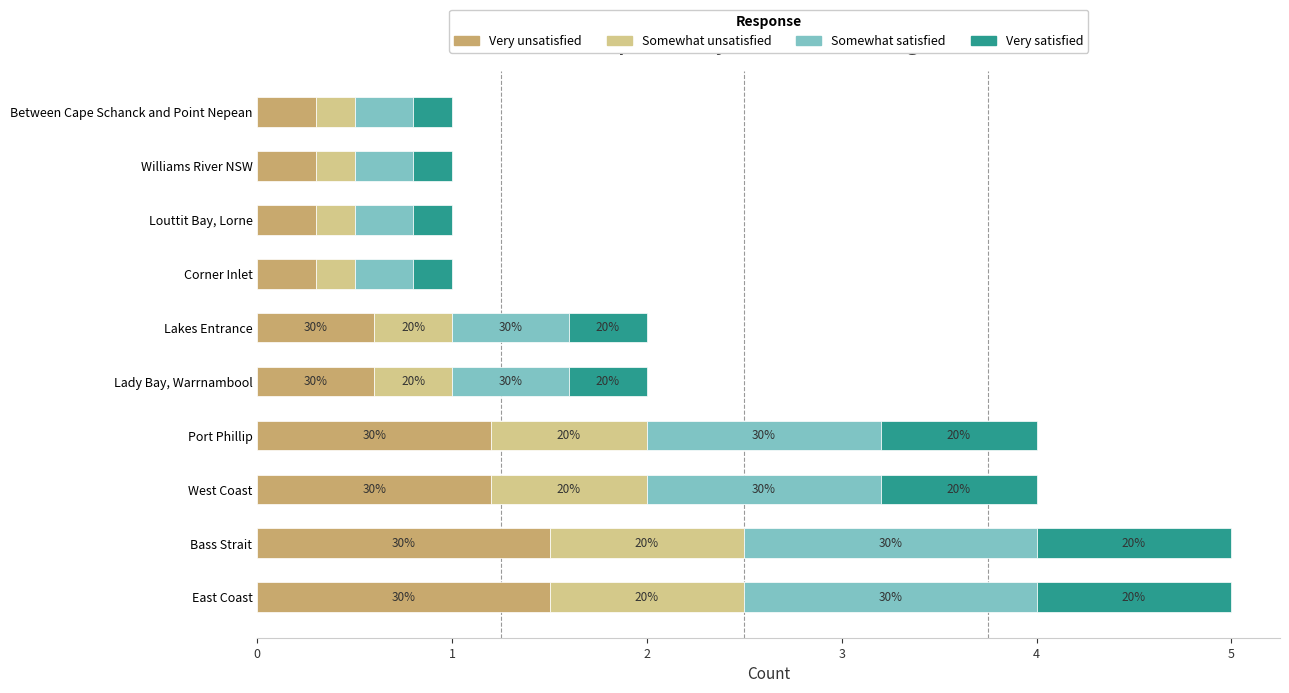

What are all the series names shown in the legend?

Very unsatisfied, Somewhat unsatisfied, Somewhat satisfied, Very satisfied